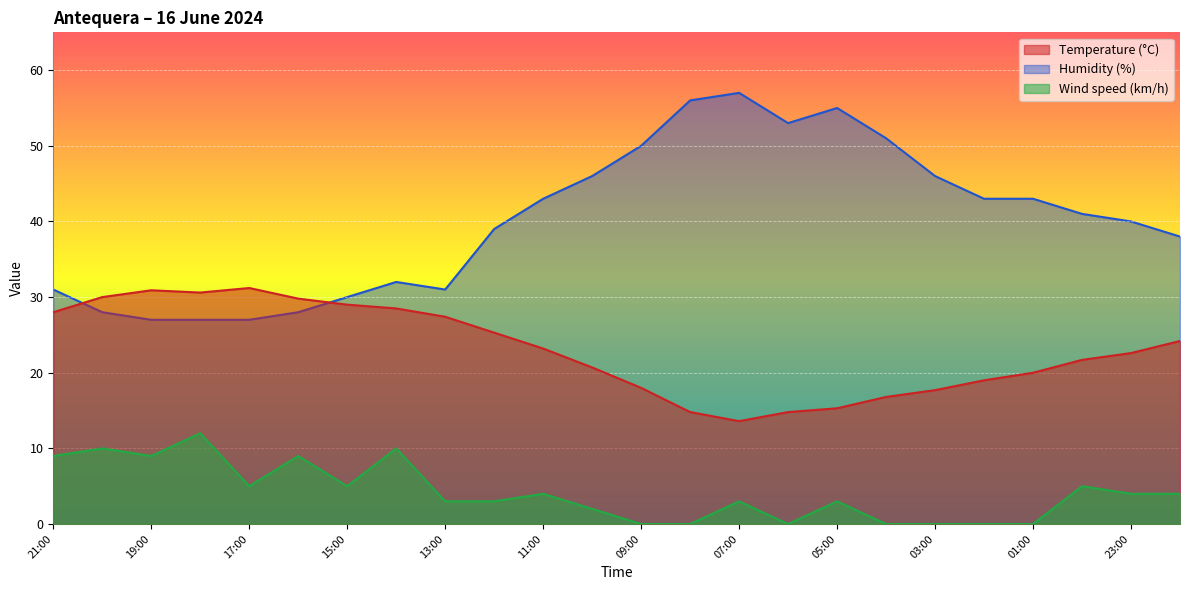

How many interior local valleys does the Temperature (°C) series have?

2